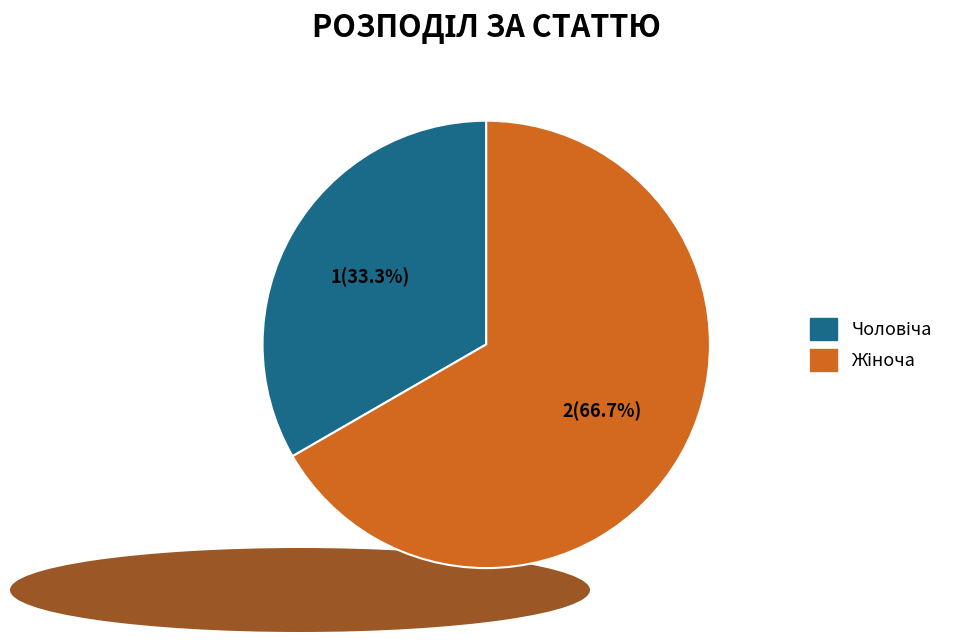

Does any single category account for the majority?

Yes